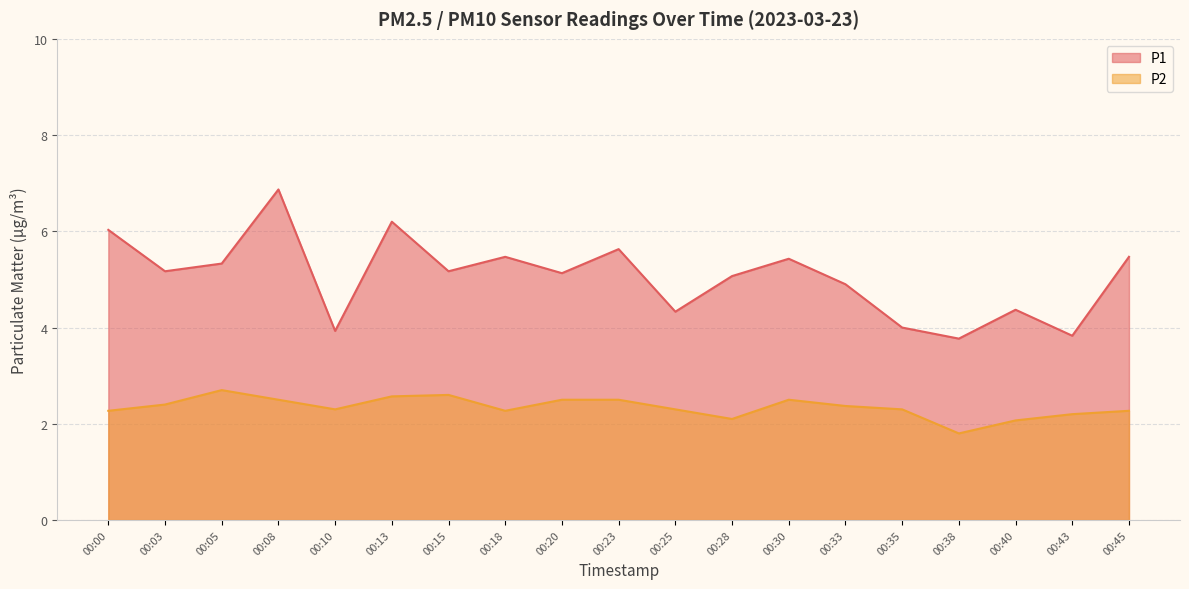

Rank the series at 00:30 from lowest to highest value.

P2, P1